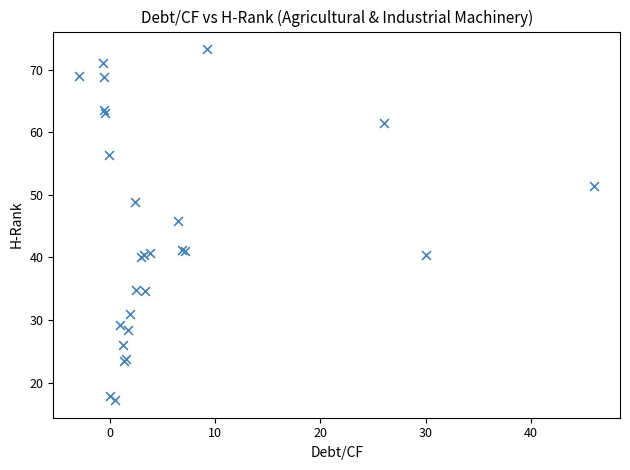

What Y value in the scatter plot is closest to 45?

45.9